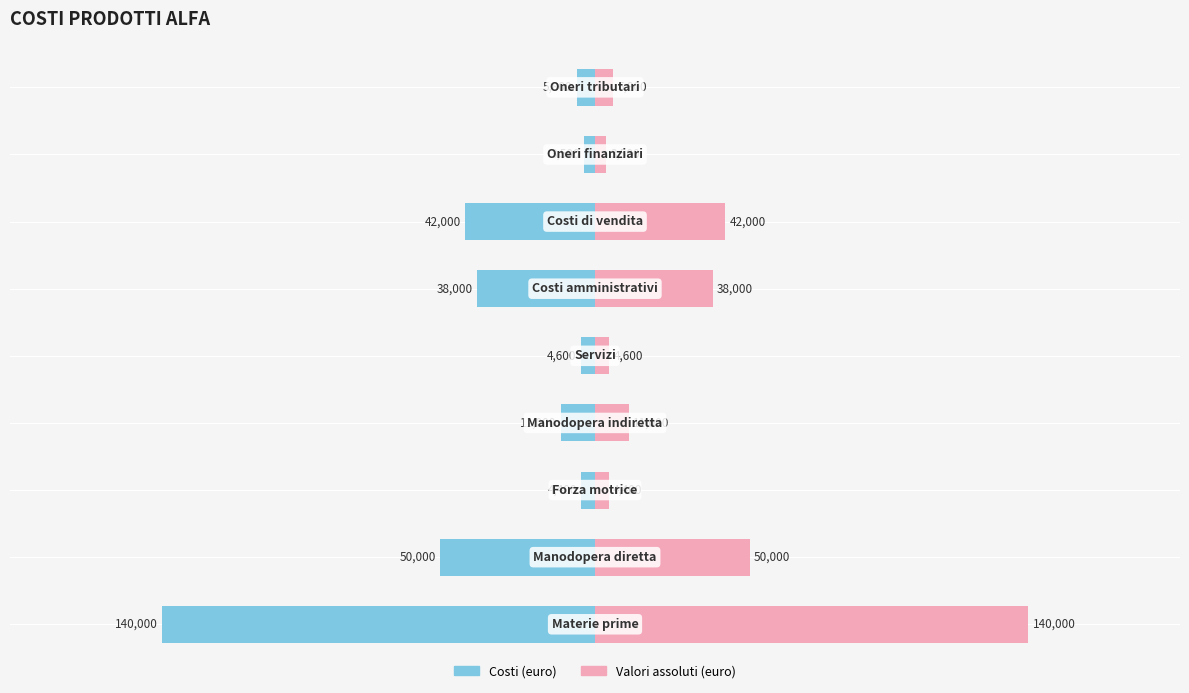

Rank the series by their average value, from lowest to highest.

Costi (euro), Valori assoluti (euro)